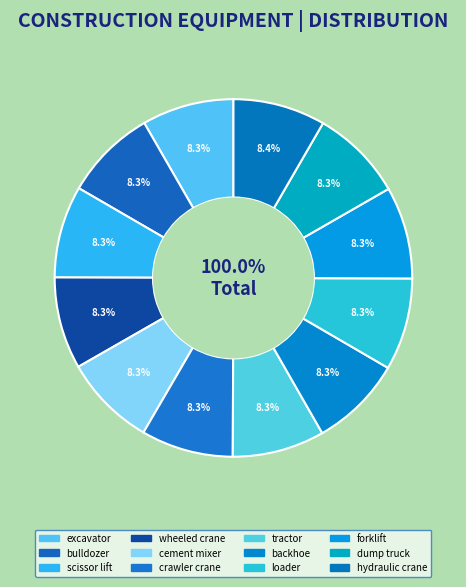

Which category has the biggest portion of the pie?

hydraulic crane